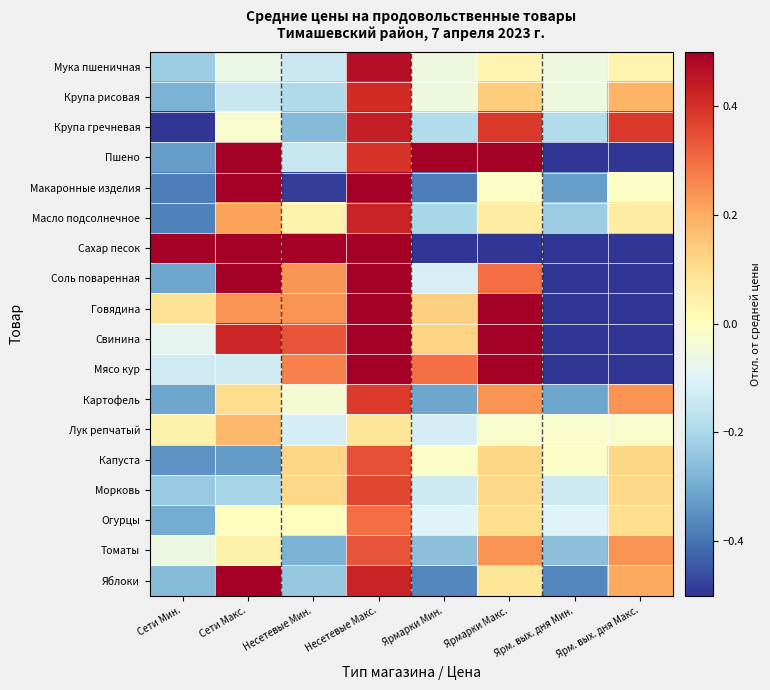

Reading left to right, list all the values displayed in this chart.

Мука пшеничная: Сети Мин.=-0.2	Сети Макс.=-0.1	Несетевые Мин.=-0.1	Несетевые Макс.=0.5	Ярмарки Мин.=-0.1	Ярмарки Макс.=0.0	Ярм. вых. дня Мин.=-0.1	Ярм. вых. дня Макс.=0.0
Крупа рисовая: Сети Мин.=-0.3	Сети Макс.=-0.1	Несетевые Мин.=-0.2	Несетевые Макс.=0.4	Ярмарки Мин.=-0.1	Ярмарки Макс.=0.1	Ярм. вых. дня Мин.=-0.1	Ярм. вых. дня Макс.=0.2
Крупа гречневая: Сети Мин.=-0.5	Сети Макс.=-0.0	Несетевые Мин.=-0.3	Несетевые Макс.=0.4	Ярмарки Мин.=-0.2	Ярмарки Макс.=0.4	Ярм. вых. дня Мин.=-0.2	Ярм. вых. дня Макс.=0.4
Пшено: Сети Мин.=-0.3	Сети Макс.=1.1	Несетевые Мин.=-0.1	Несетевые Макс.=0.4	Ярмарки Мин.=0.5	Ярмарки Макс.=0.5	Ярм. вых. дня Мин.=-1.0	Ярм. вых. дня Макс.=-1.0
Макаронные изделия: Сети Мин.=-0.4	Сети Макс.=1.0	Несетевые Мин.=-0.5	Несетевые Макс.=0.6	Ярмарки Мин.=-0.4	Ярмарки Макс.=-0.0	Ярм. вых. дня Мин.=-0.3	Ярм. вых. дня Макс.=-0.0
Масло подсолнечное: Сети Мин.=-0.4	Сети Макс.=0.2	Несетевые Мин.=0.0	Несетевые Макс.=0.4	Ярмарки Мин.=-0.2	Ярмарки Макс.=0.1	Ярм. вых. дня Мин.=-0.2	Ярм. вых. дня Макс.=0.1
Сахар песок: Сети Мин.=0.6	Сети Макс.=0.8	Несетевые Мин.=0.8	Несетевые Макс.=1.8	Ярмарки Мин.=-1.0	Ярмарки Макс.=-1.0	Ярм. вых. дня Мин.=-1.0	Ярм. вых. дня Макс.=-1.0
Соль поваренная: Сети Мин.=-0.3	Сети Макс.=0.5	Несетевые Мин.=0.2	Несетевые Макс.=1.3	Ярмарки Мин.=-0.1	Ярмарки Макс.=0.3	Ярм. вых. дня Мин.=-1.0	Ярм. вых. дня Макс.=-1.0
Говядина: Сети Мин.=0.1	Сети Макс.=0.2	Несетевые Мин.=0.2	Несетевые Макс.=0.7	Ярмарки Мин.=0.1	Ярмарки Макс.=0.7	Ярм. вых. дня Мин.=-1.0	Ярм. вых. дня Макс.=-1.0
Свинина: Сети Мин.=-0.1	Сети Макс.=0.4	Несетевые Мин.=0.3	Несетевые Макс.=0.6	Ярмарки Мин.=0.1	Ярмарки Макс.=0.6	Ярм. вых. дня Мин.=-1.0	Ярм. вых. дня Макс.=-1.0
Мясо кур: Сети Мин.=-0.1	Сети Макс.=-0.1	Несетевые Мин.=0.3	Несетевые Макс.=0.9	Ярмарки Мин.=0.3	Ярмарки Макс.=0.7	Ярм. вых. дня Мин.=-1.0	Ярм. вых. дня Макс.=-1.0
Картофель: Сети Мин.=-0.3	Сети Макс.=0.1	Несетевые Мин.=-0.0	Несетевые Макс.=0.4	Ярмарки Мин.=-0.3	Ярмарки Макс.=0.2	Ярм. вых. дня Мин.=-0.3	Ярм. вых. дня Макс.=0.2
Лук репчатый: Сети Мин.=0.0	Сети Макс.=0.2	Несетевые Мин.=-0.1	Несетевые Макс.=0.1	Ярмарки Мин.=-0.1	Ярмарки Макс.=-0.0	Ярм. вых. дня Мин.=-0.0	Ярм. вых. дня Макс.=-0.0
Капуста: Сети Мин.=-0.3	Сети Макс.=-0.3	Несетевые Мин.=0.1	Несетевые Макс.=0.3	Ярмарки Мин.=-0.0	Ярмарки Макс.=0.1	Ярм. вых. дня Мин.=-0.0	Ярм. вых. дня Макс.=0.1
Морковь: Сети Мин.=-0.2	Сети Макс.=-0.2	Несетевые Мин.=0.1	Несетевые Макс.=0.4	Ярмарки Мин.=-0.1	Ярмарки Макс.=0.1	Ярм. вых. дня Мин.=-0.1	Ярм. вых. дня Макс.=0.1
Огурцы: Сети Мин.=-0.3	Сети Макс.=-0.0	Несетевые Мин.=0.0	Несетевые Макс.=0.3	Ярмарки Мин.=-0.1	Ярмарки Макс.=0.1	Ярм. вых. дня Мин.=-0.1	Ярм. вых. дня Макс.=0.1
Томаты: Сети Мин.=-0.1	Сети Макс.=0.0	Несетевые Мин.=-0.3	Несетевые Макс.=0.3	Ярмарки Мин.=-0.3	Ярмарки Макс.=0.2	Ярм. вых. дня Мин.=-0.3	Ярм. вых. дня Макс.=0.2
Яблоки: Сети Мин.=-0.3	Сети Макс.=0.5	Несетевые Мин.=-0.2	Несетевые Макс.=0.4	Ярмарки Мин.=-0.4	Ярмарки Макс.=0.1	Ярм. вых. дня Мин.=-0.4	Ярм. вых. дня Макс.=0.2